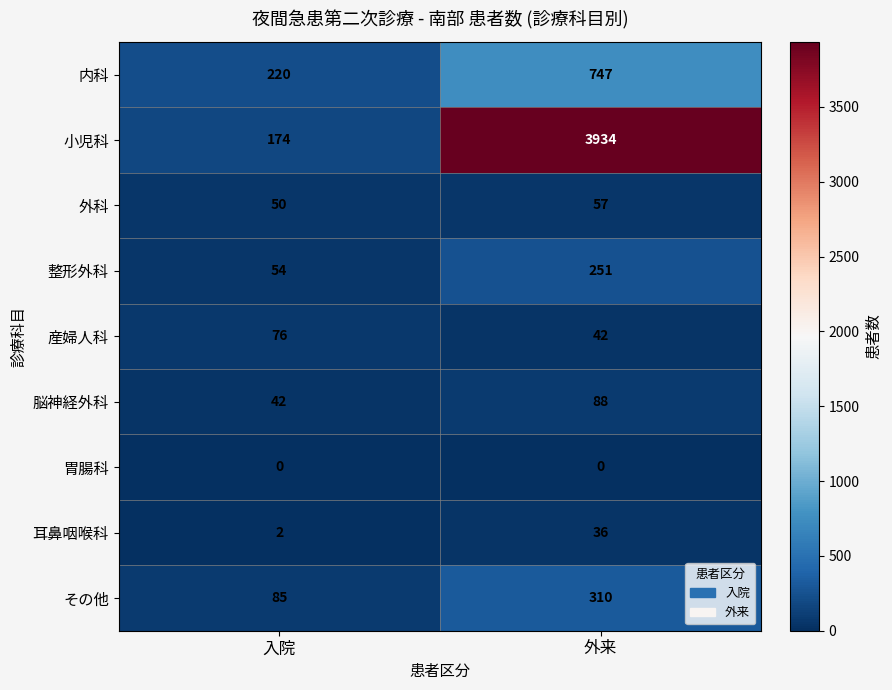

How many categories are shown in the chart?

2